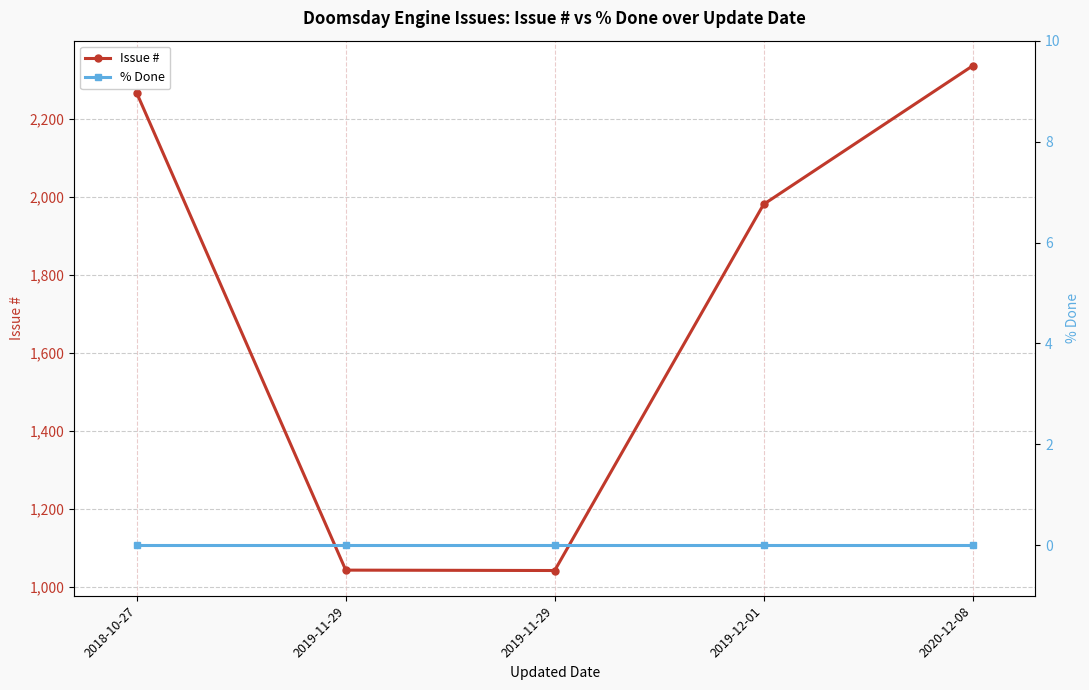

Which category has the highest value in the % Done series?

2018-10-27